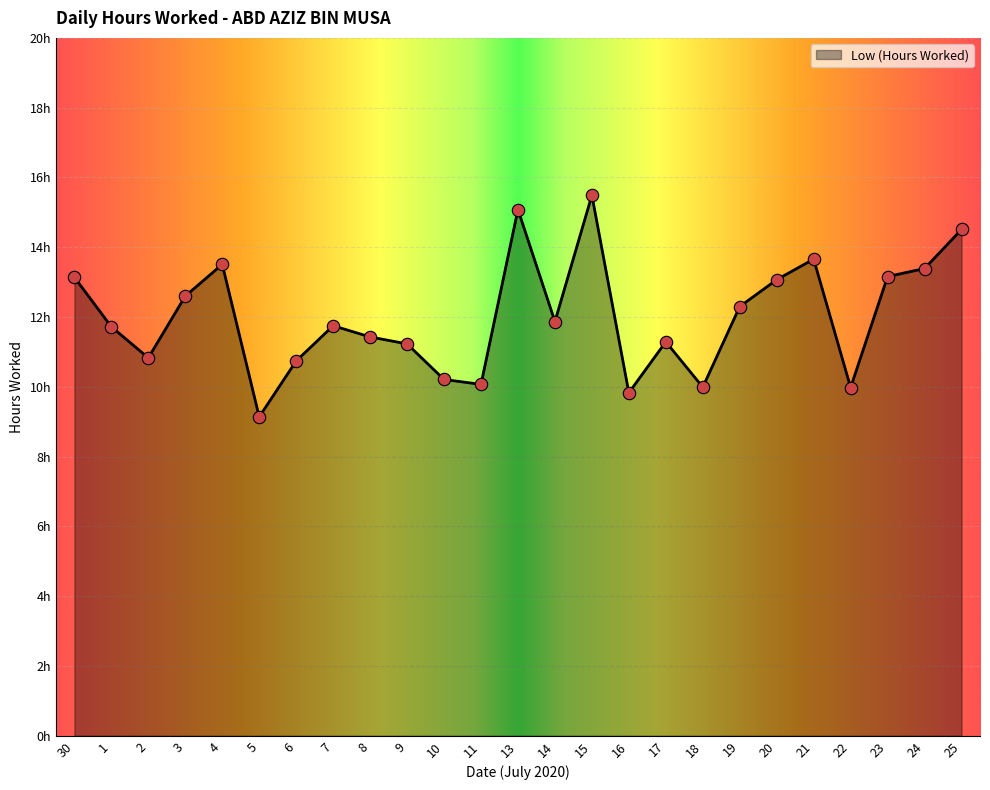

Does the chart have visible grid lines?

Yes